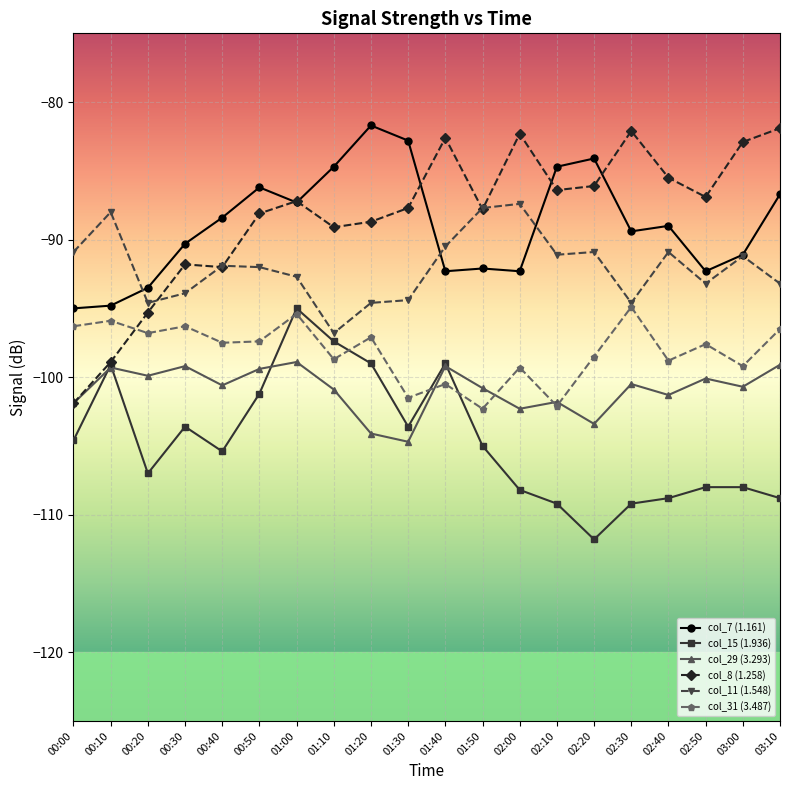

What is the total value across all series at 00:00?

-590.6